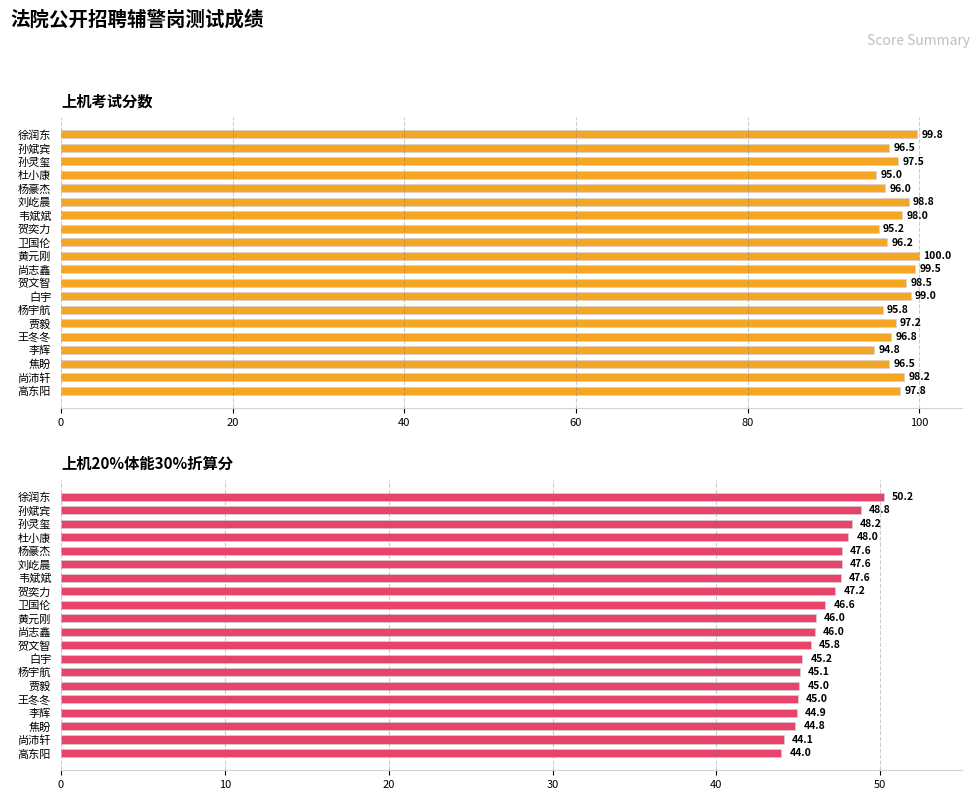

List the series in order of their peak value, lowest first.

上机20%体能30%折算分, 上机考试分数